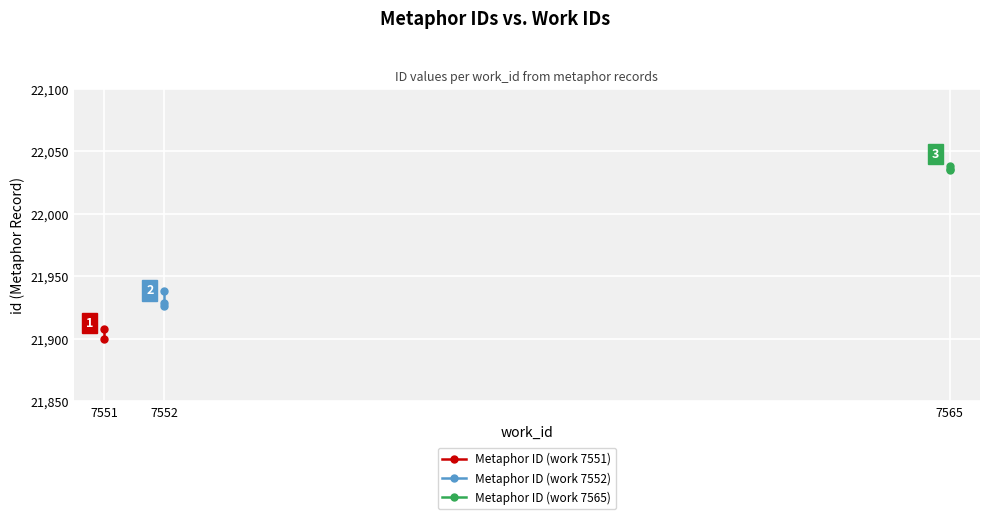

True or false: Metaphor ID (work 7552) has a value of 21929 at 7552.

True